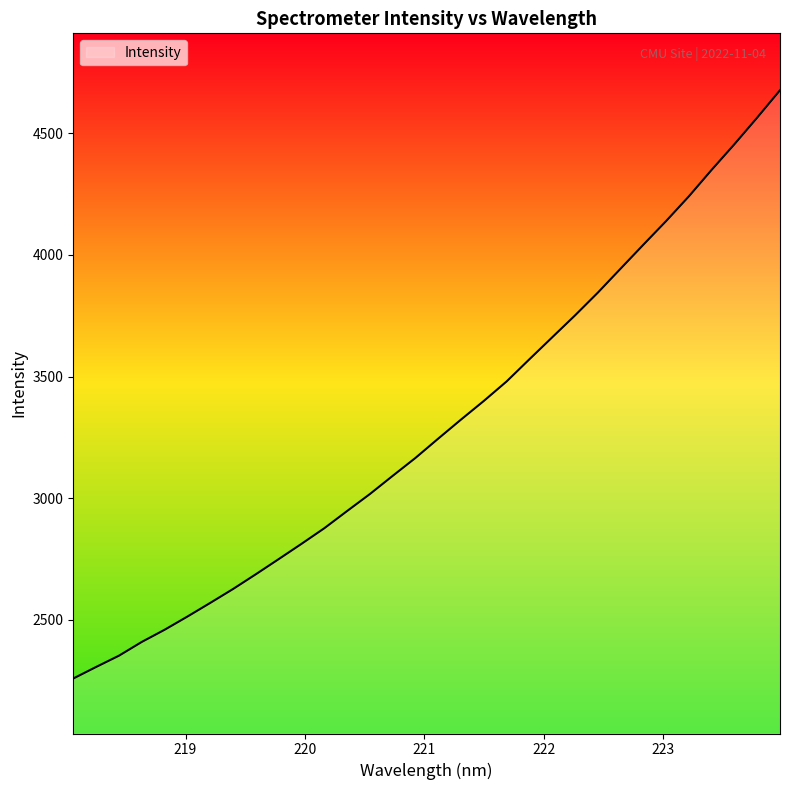

What is the greatest value displayed?

4676.6